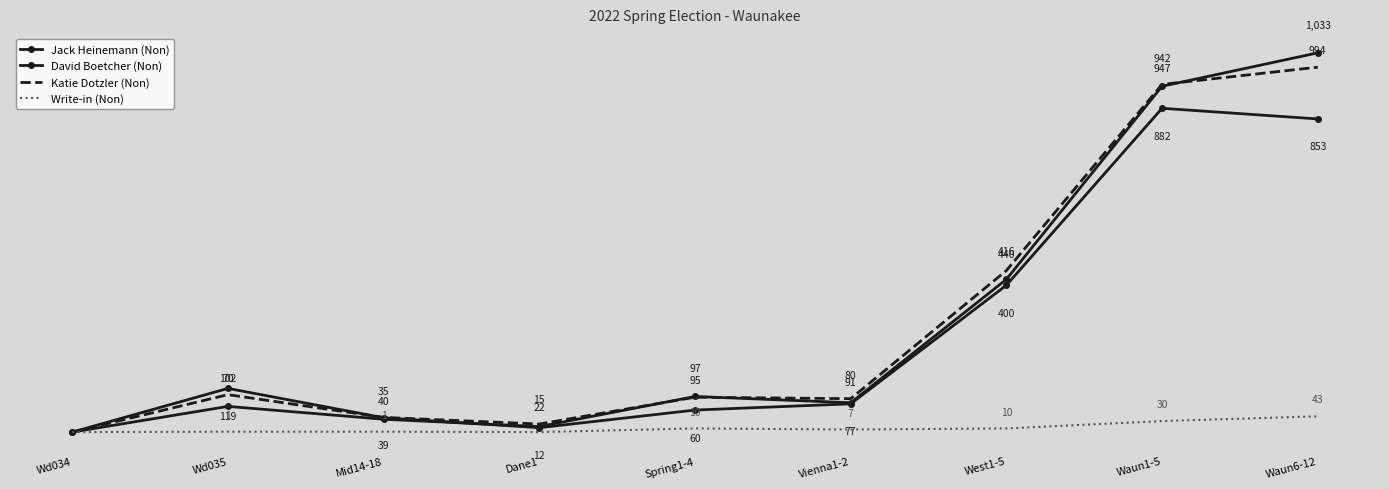

List the labels in order of David Boetcher (Non) value, largest first.

Waun1-5, Waun6-12, West1-5, Wd035, Vienna1-2, Spring1-4, Mid14-18, Dane1, Wd034